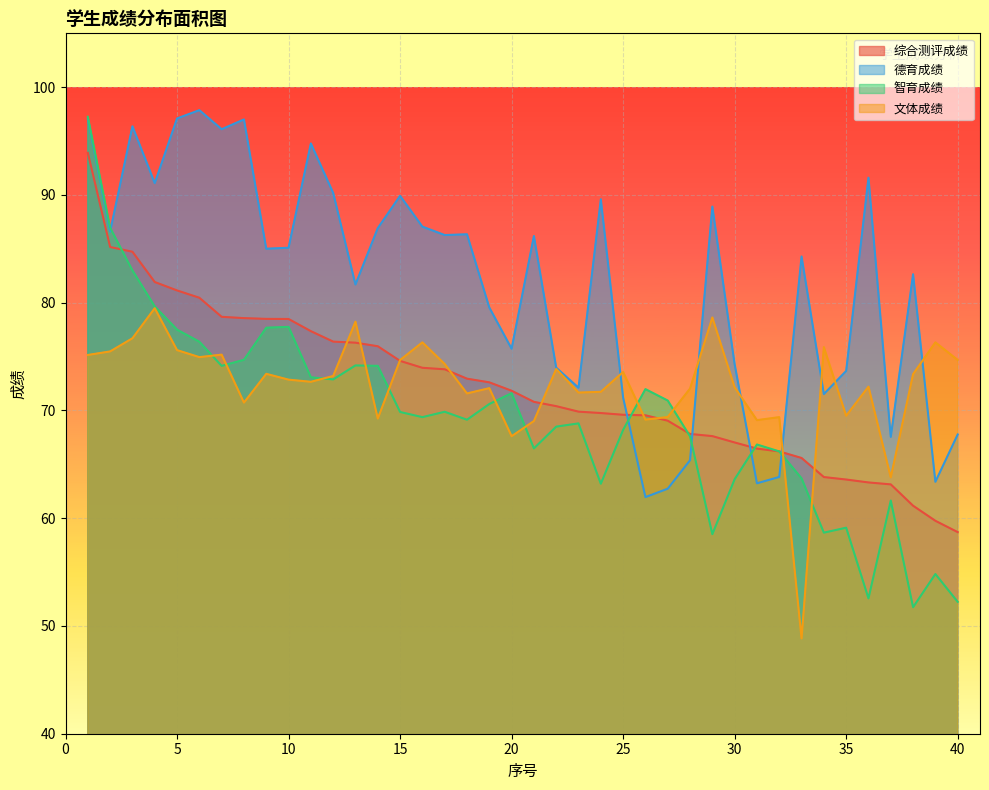

What is the smallest value displayed?

48.8